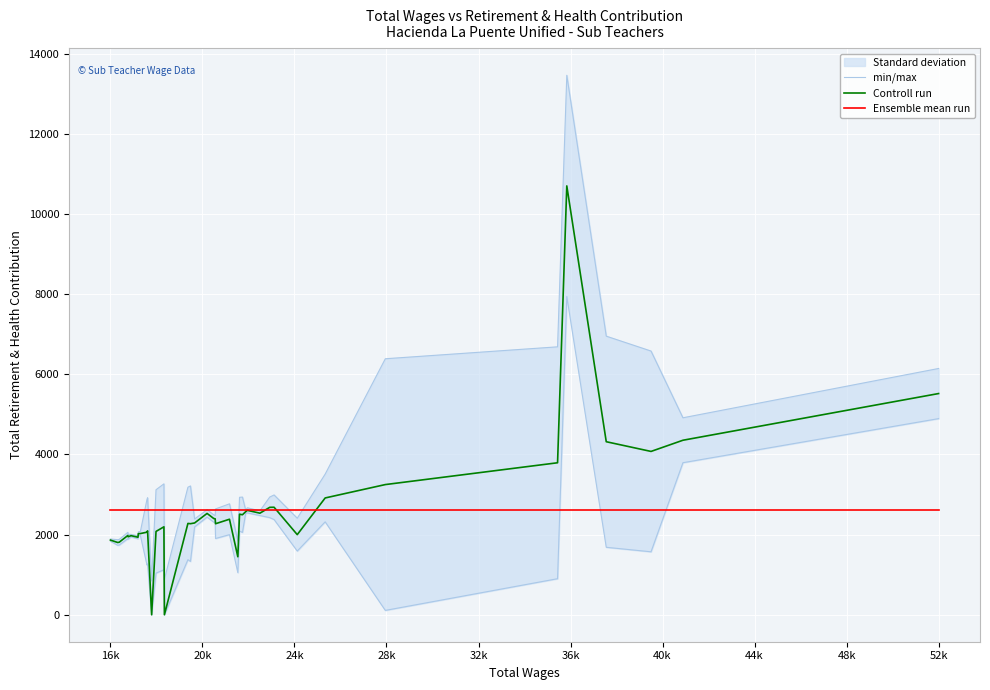

At which label is Controll run closest to 5350?

52k